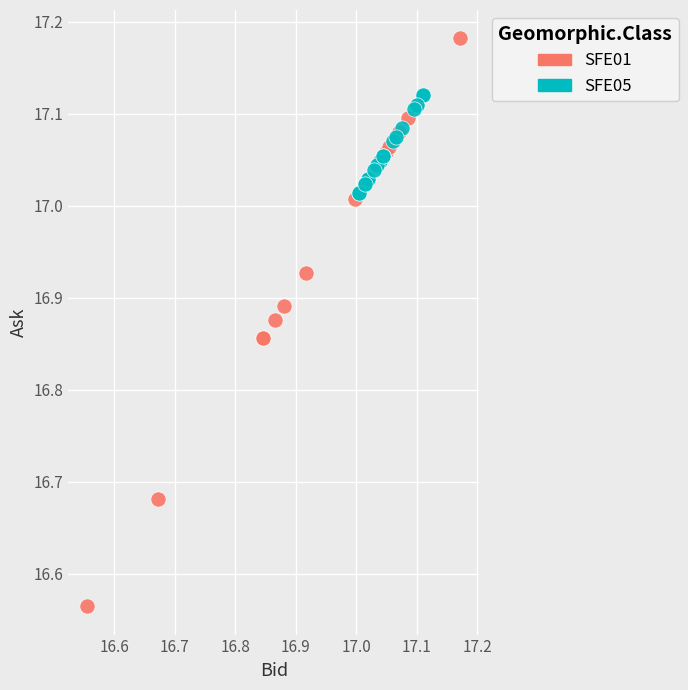

Which series has the widest spread of Y values?

SFE01